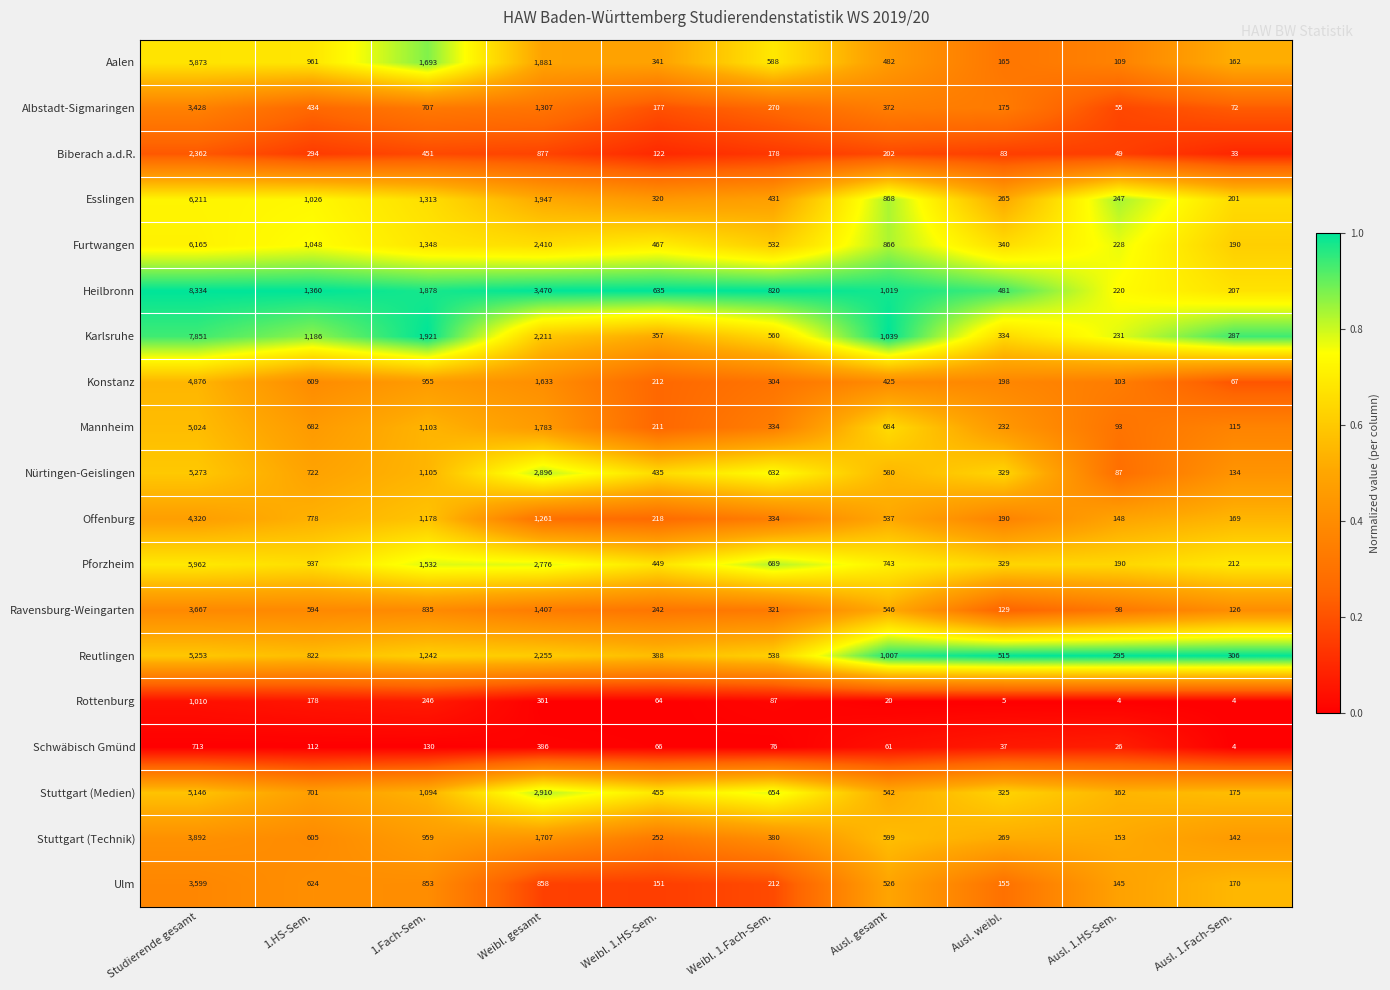

Which series has the largest total across all categories?

Heilbronn